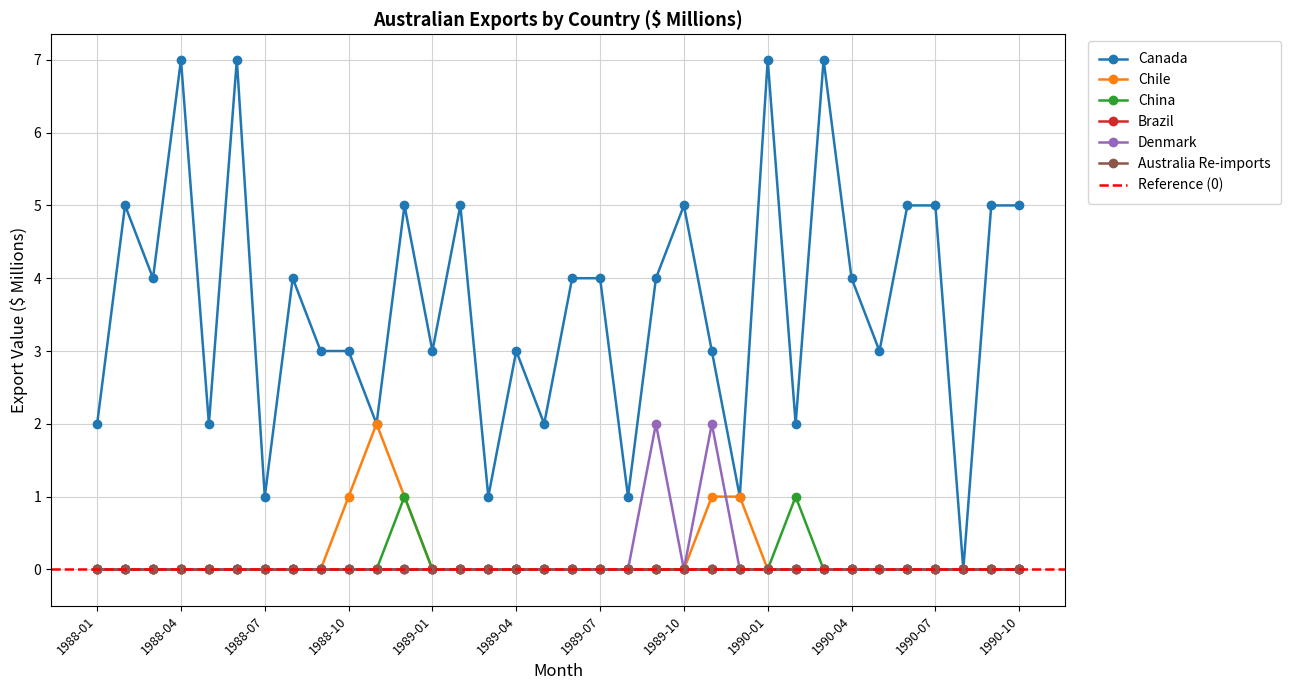

What is the spread (max minus min) of values at 1988-09?

3